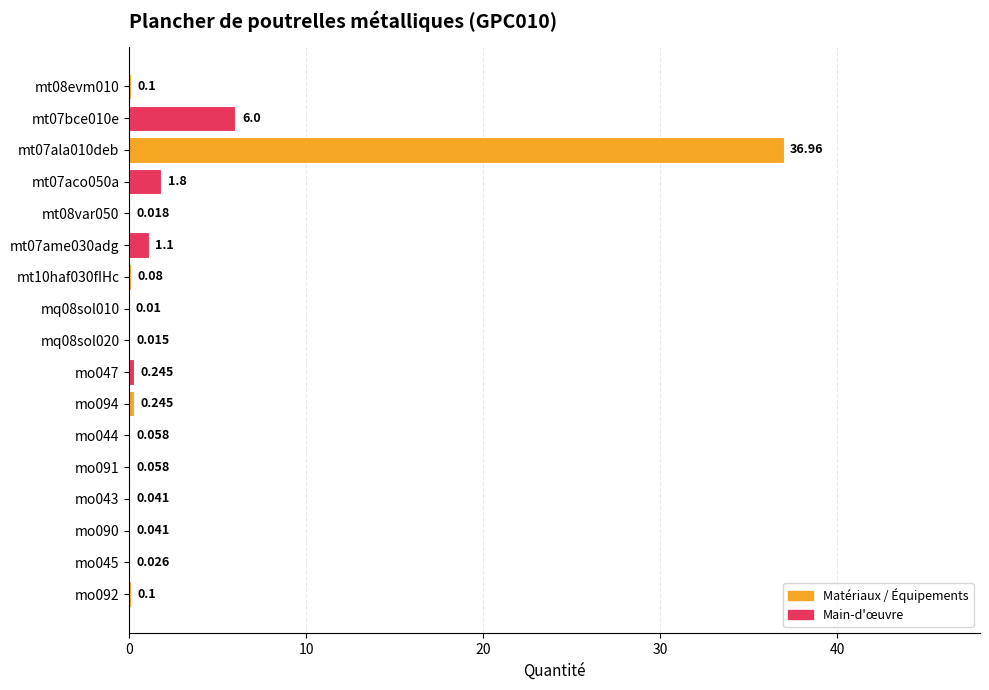

Where is the data nearest to the value 18?

mt07bce010e